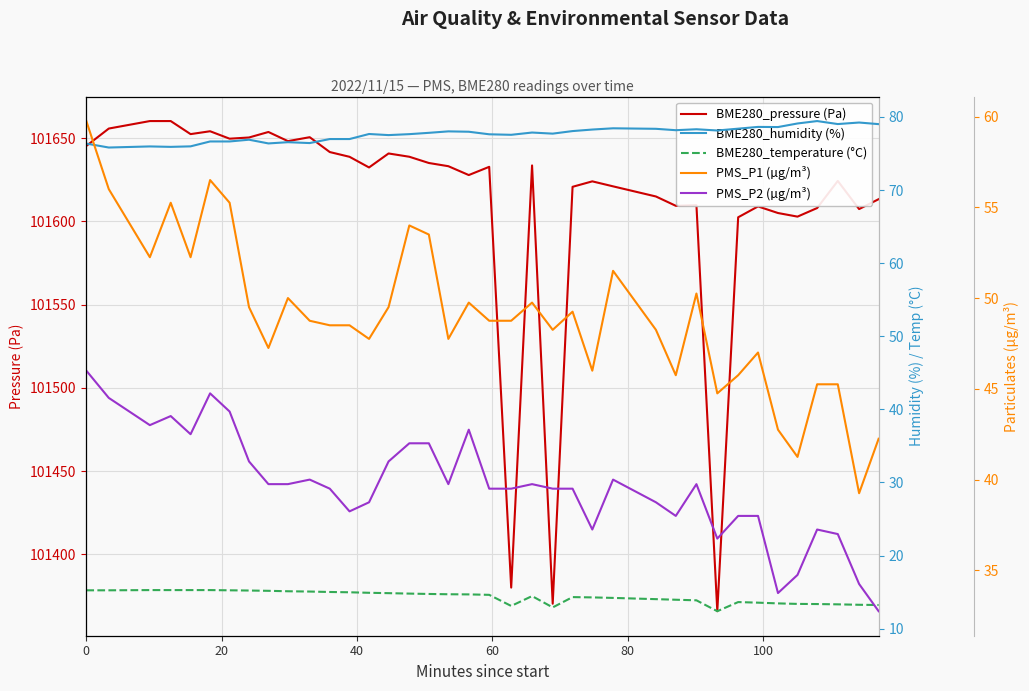

What is the smallest value displayed?

12.4